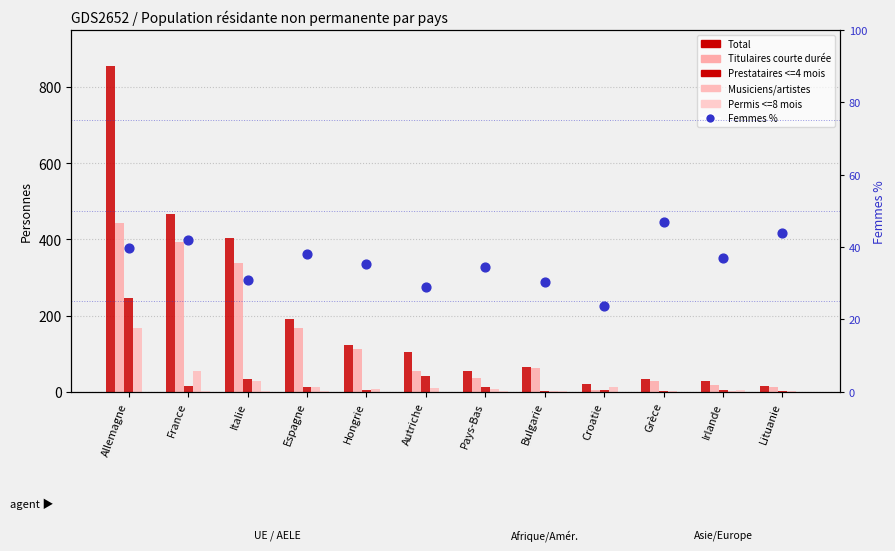

Which series reaches the minimum Y coordinate?

Permis <=8 mois